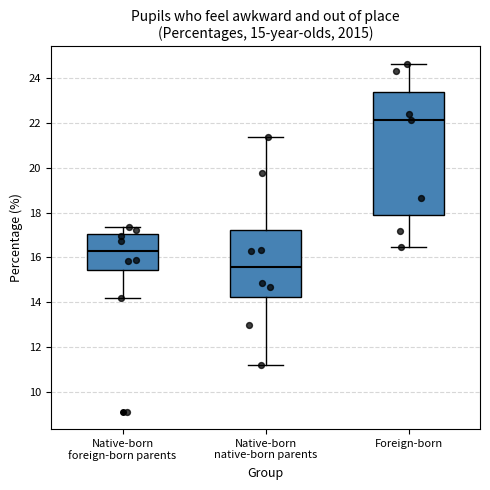

Where does the upper whisker of the box for Native-born foreign-born parents end on the y-axis? The values are not printed on the chart, so give them approximately, as read against the axis.

17.4